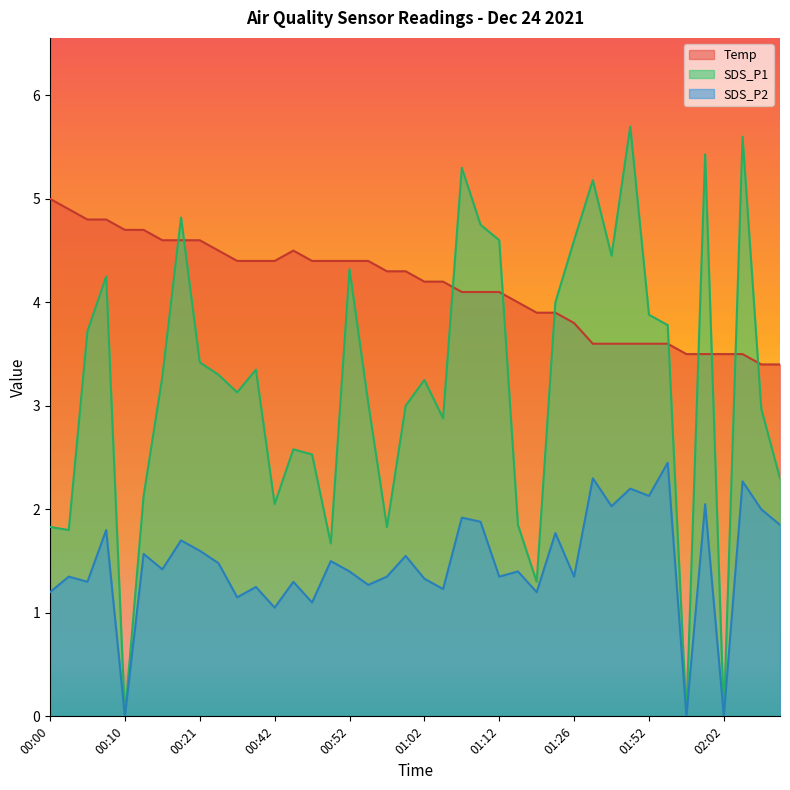

In SDS_P1, how many points are higher than both neighbors (excluding endpoints)?

11